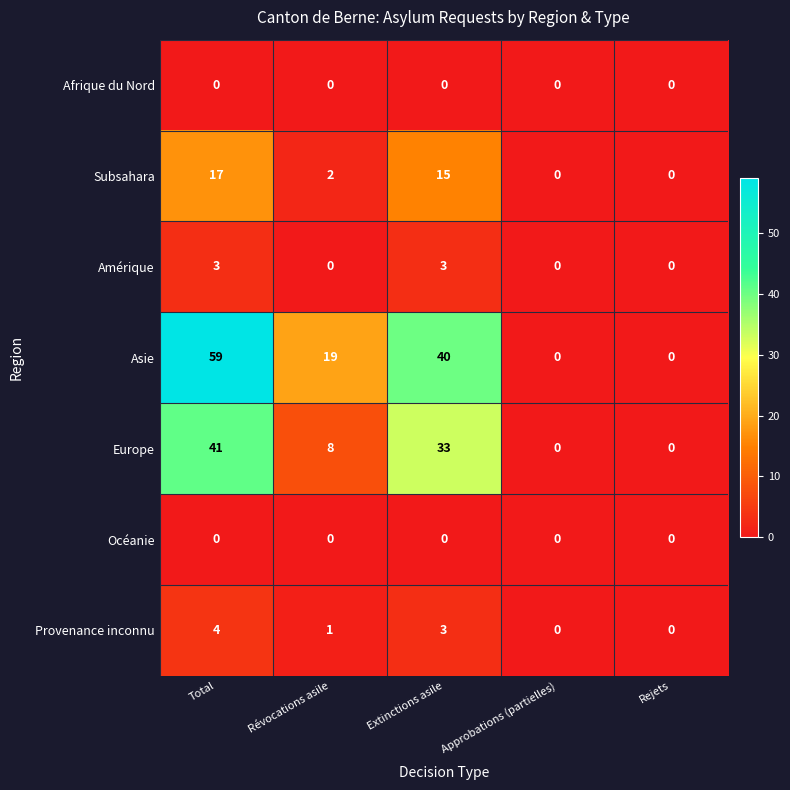

What is the total value across all series at Total?

124